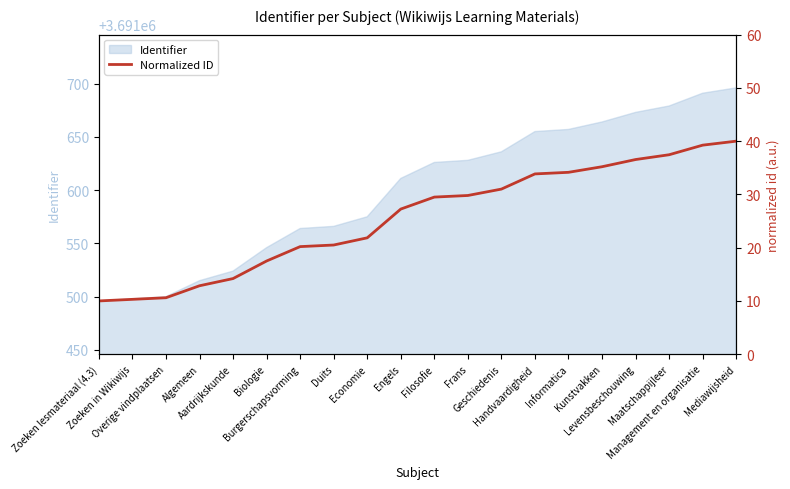

What is the ratio of the value at Maatschappijleer to the value at Biologie?

2.1